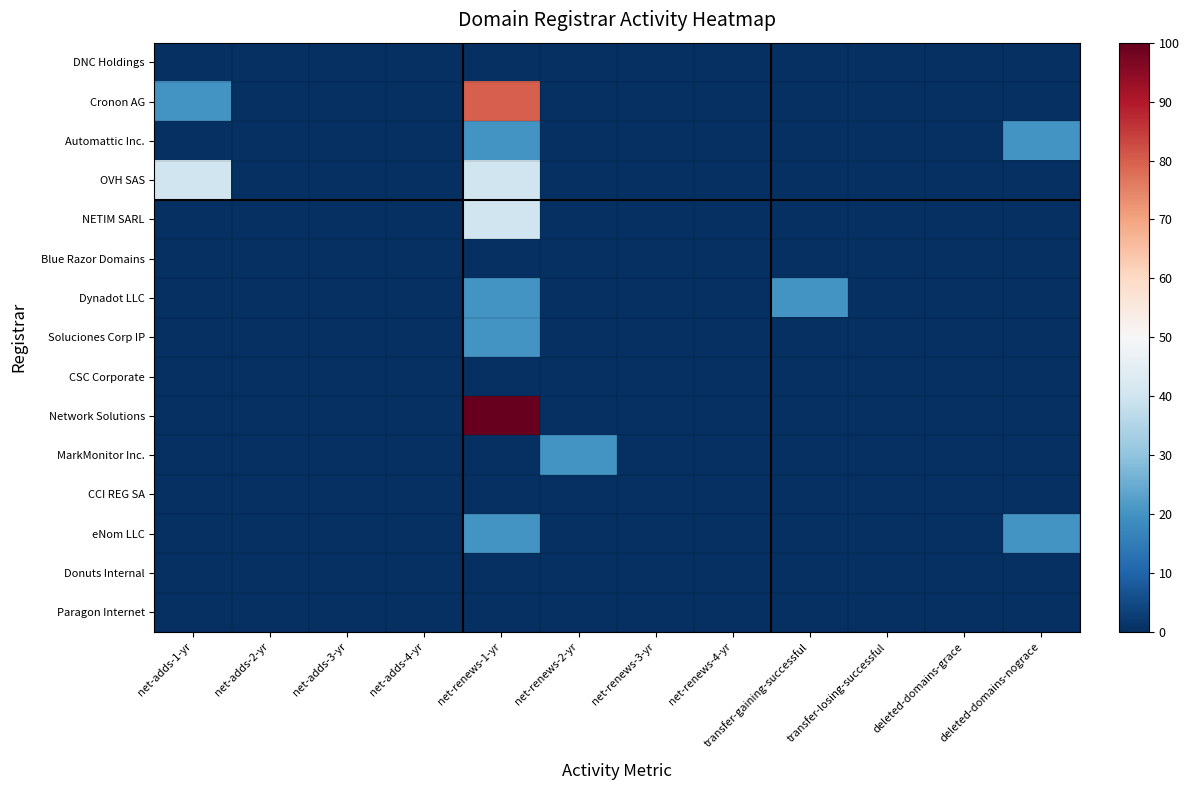

Reading right to left, extract all data points from this chart.

DNC Holdings: deleted-domains-nograce=0	deleted-domains-grace=0	transfer-losing-successful=0	transfer-gaining-successful=0	net-renews-4-yr=0	net-renews-3-yr=0	net-renews-2-yr=0	net-renews-1-yr=0	net-adds-4-yr=0	net-adds-3-yr=0	net-adds-2-yr=0	net-adds-1-yr=0
Cronon AG: deleted-domains-nograce=0	deleted-domains-grace=0	transfer-losing-successful=0	transfer-gaining-successful=0	net-renews-4-yr=0	net-renews-3-yr=0	net-renews-2-yr=0	net-renews-1-yr=80	net-adds-4-yr=0	net-adds-3-yr=0	net-adds-2-yr=0	net-adds-1-yr=20
Automattic Inc.: deleted-domains-nograce=20	deleted-domains-grace=0	transfer-losing-successful=0	transfer-gaining-successful=0	net-renews-4-yr=0	net-renews-3-yr=0	net-renews-2-yr=0	net-renews-1-yr=20	net-adds-4-yr=0	net-adds-3-yr=0	net-adds-2-yr=0	net-adds-1-yr=0
OVH SAS: deleted-domains-nograce=0	deleted-domains-grace=0	transfer-losing-successful=0	transfer-gaining-successful=0	net-renews-4-yr=0	net-renews-3-yr=0	net-renews-2-yr=0	net-renews-1-yr=40	net-adds-4-yr=0	net-adds-3-yr=0	net-adds-2-yr=0	net-adds-1-yr=40
NETIM SARL: deleted-domains-nograce=0	deleted-domains-grace=0	transfer-losing-successful=0	transfer-gaining-successful=0	net-renews-4-yr=0	net-renews-3-yr=0	net-renews-2-yr=0	net-renews-1-yr=40	net-adds-4-yr=0	net-adds-3-yr=0	net-adds-2-yr=0	net-adds-1-yr=0
Blue Razor Domains: deleted-domains-nograce=0	deleted-domains-grace=0	transfer-losing-successful=0	transfer-gaining-successful=0	net-renews-4-yr=0	net-renews-3-yr=0	net-renews-2-yr=0	net-renews-1-yr=0	net-adds-4-yr=0	net-adds-3-yr=0	net-adds-2-yr=0	net-adds-1-yr=0
Dynadot LLC: deleted-domains-nograce=0	deleted-domains-grace=0	transfer-losing-successful=0	transfer-gaining-successful=20	net-renews-4-yr=0	net-renews-3-yr=0	net-renews-2-yr=0	net-renews-1-yr=20	net-adds-4-yr=0	net-adds-3-yr=0	net-adds-2-yr=0	net-adds-1-yr=0
Soluciones Corp IP: deleted-domains-nograce=0	deleted-domains-grace=0	transfer-losing-successful=0	transfer-gaining-successful=0	net-renews-4-yr=0	net-renews-3-yr=0	net-renews-2-yr=0	net-renews-1-yr=20	net-adds-4-yr=0	net-adds-3-yr=0	net-adds-2-yr=0	net-adds-1-yr=0
CSC Corporate: deleted-domains-nograce=0	deleted-domains-grace=0	transfer-losing-successful=0	transfer-gaining-successful=0	net-renews-4-yr=0	net-renews-3-yr=0	net-renews-2-yr=0	net-renews-1-yr=0	net-adds-4-yr=0	net-adds-3-yr=0	net-adds-2-yr=0	net-adds-1-yr=0
Network Solutions: deleted-domains-nograce=0	deleted-domains-grace=0	transfer-losing-successful=0	transfer-gaining-successful=0	net-renews-4-yr=0	net-renews-3-yr=0	net-renews-2-yr=0	net-renews-1-yr=100	net-adds-4-yr=0	net-adds-3-yr=0	net-adds-2-yr=0	net-adds-1-yr=0
MarkMonitor Inc.: deleted-domains-nograce=0	deleted-domains-grace=0	transfer-losing-successful=0	transfer-gaining-successful=0	net-renews-4-yr=0	net-renews-3-yr=0	net-renews-2-yr=20	net-renews-1-yr=0	net-adds-4-yr=0	net-adds-3-yr=0	net-adds-2-yr=0	net-adds-1-yr=0
CCI REG SA: deleted-domains-nograce=0	deleted-domains-grace=0	transfer-losing-successful=0	transfer-gaining-successful=0	net-renews-4-yr=0	net-renews-3-yr=0	net-renews-2-yr=0	net-renews-1-yr=0	net-adds-4-yr=0	net-adds-3-yr=0	net-adds-2-yr=0	net-adds-1-yr=0
eNom LLC: deleted-domains-nograce=20	deleted-domains-grace=0	transfer-losing-successful=0	transfer-gaining-successful=0	net-renews-4-yr=0	net-renews-3-yr=0	net-renews-2-yr=0	net-renews-1-yr=20	net-adds-4-yr=0	net-adds-3-yr=0	net-adds-2-yr=0	net-adds-1-yr=0
Donuts Internal: deleted-domains-nograce=0	deleted-domains-grace=0	transfer-losing-successful=0	transfer-gaining-successful=0	net-renews-4-yr=0	net-renews-3-yr=0	net-renews-2-yr=0	net-renews-1-yr=0	net-adds-4-yr=0	net-adds-3-yr=0	net-adds-2-yr=0	net-adds-1-yr=0
Paragon Internet: deleted-domains-nograce=0	deleted-domains-grace=0	transfer-losing-successful=0	transfer-gaining-successful=0	net-renews-4-yr=0	net-renews-3-yr=0	net-renews-2-yr=0	net-renews-1-yr=0	net-adds-4-yr=0	net-adds-3-yr=0	net-adds-2-yr=0	net-adds-1-yr=0